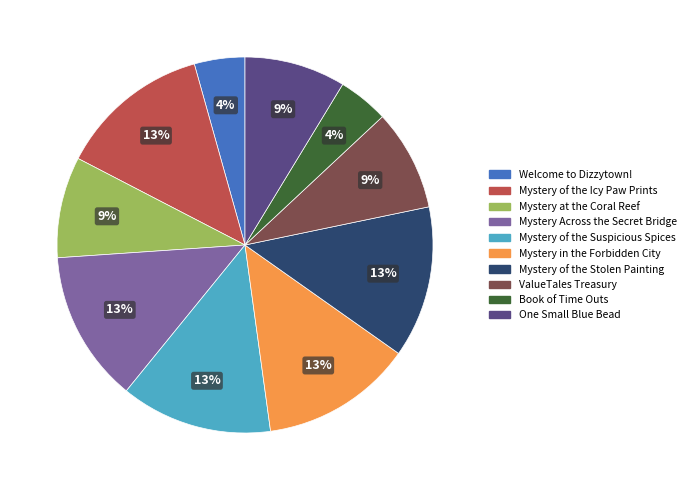

Is there a majority slice in this chart?

No